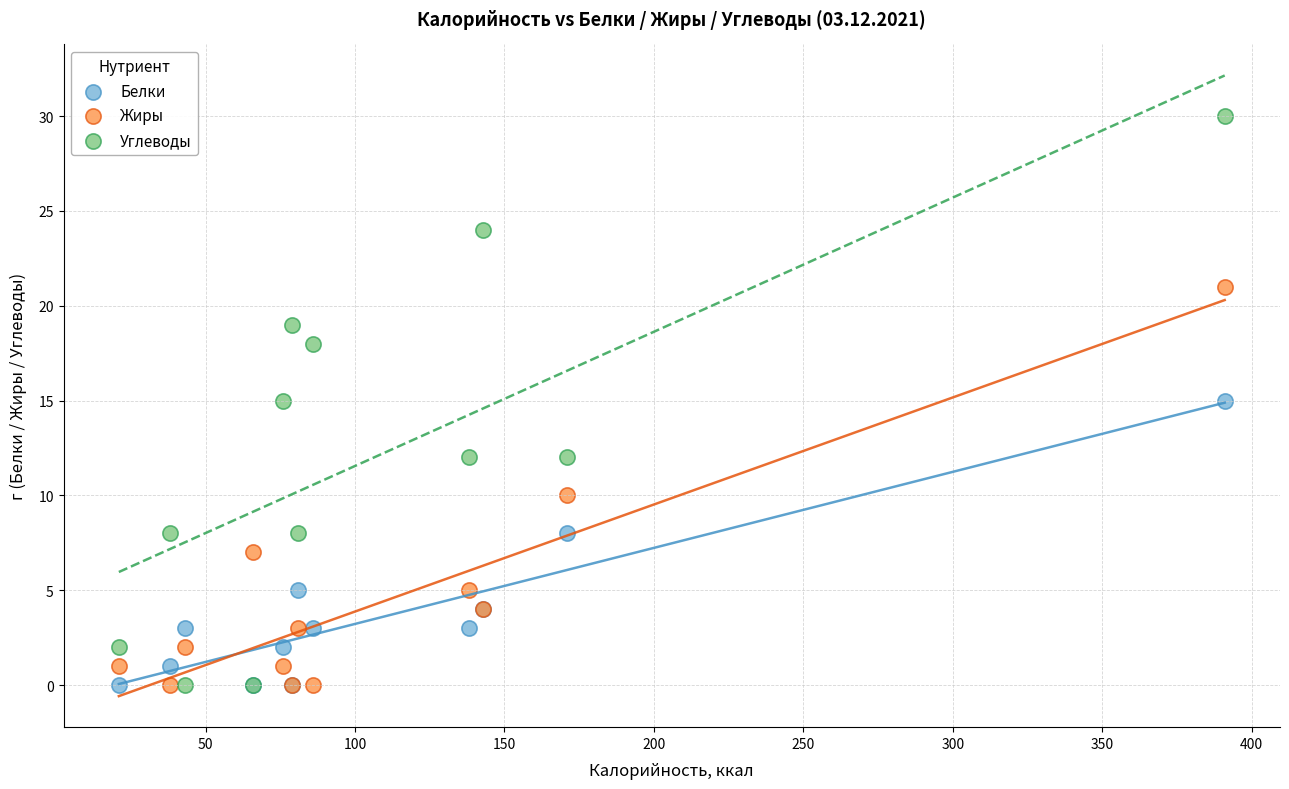

Which series reaches the maximum Y coordinate?

Углеводы